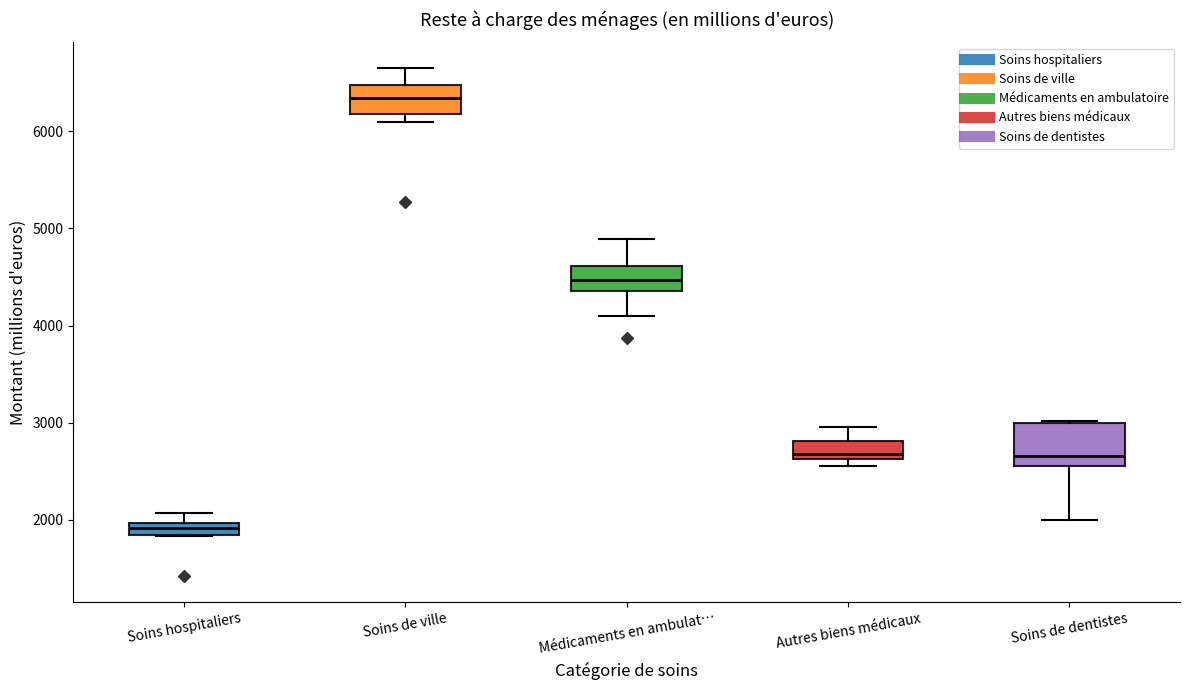

Which box has the lowest median line?

Soins hospitaliers